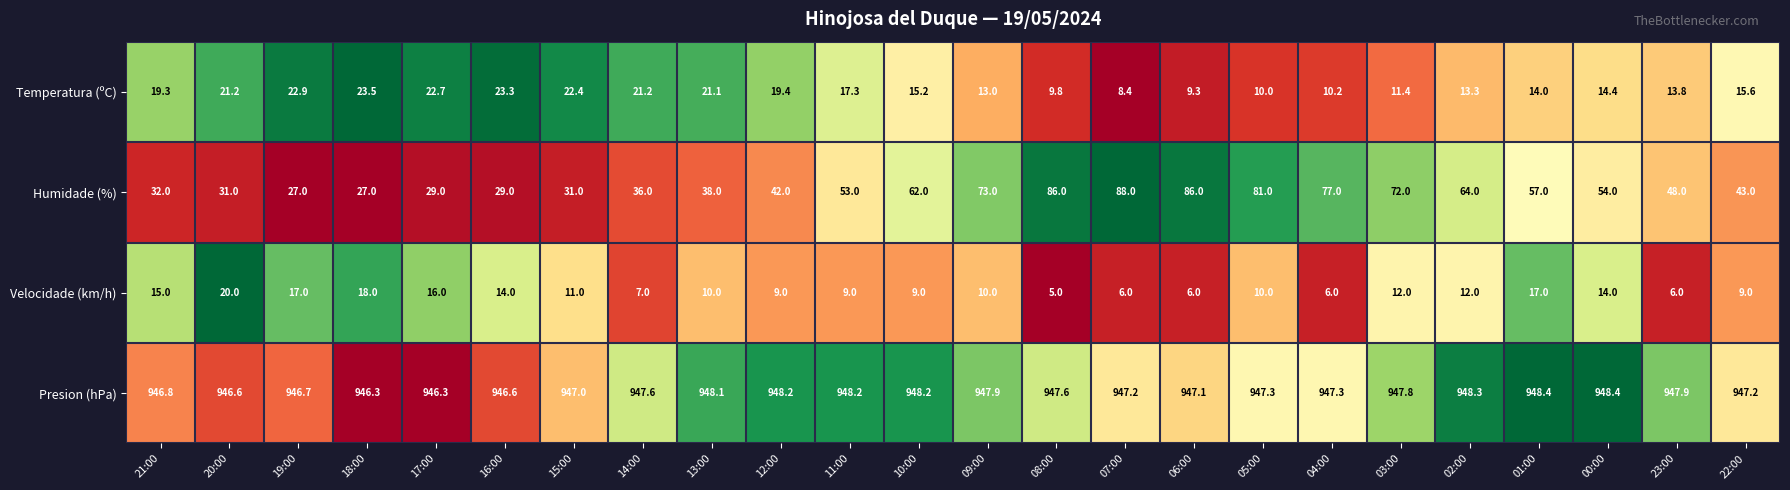

At how many categories does at least one series exceed 35?

24